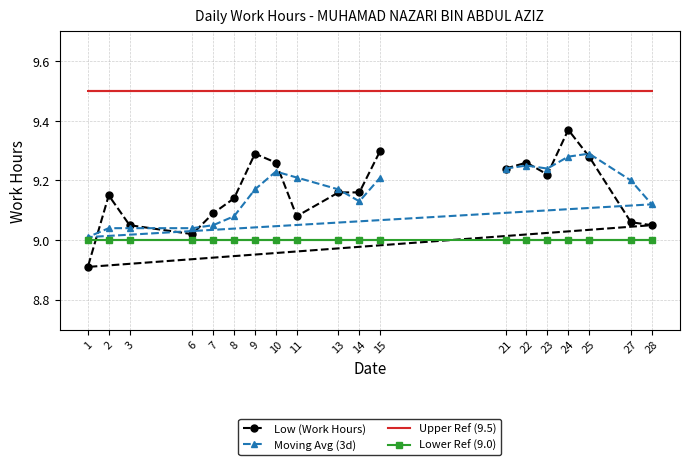

The value of Moving Avg (3d) at 22 is 9.2. True or false?

True